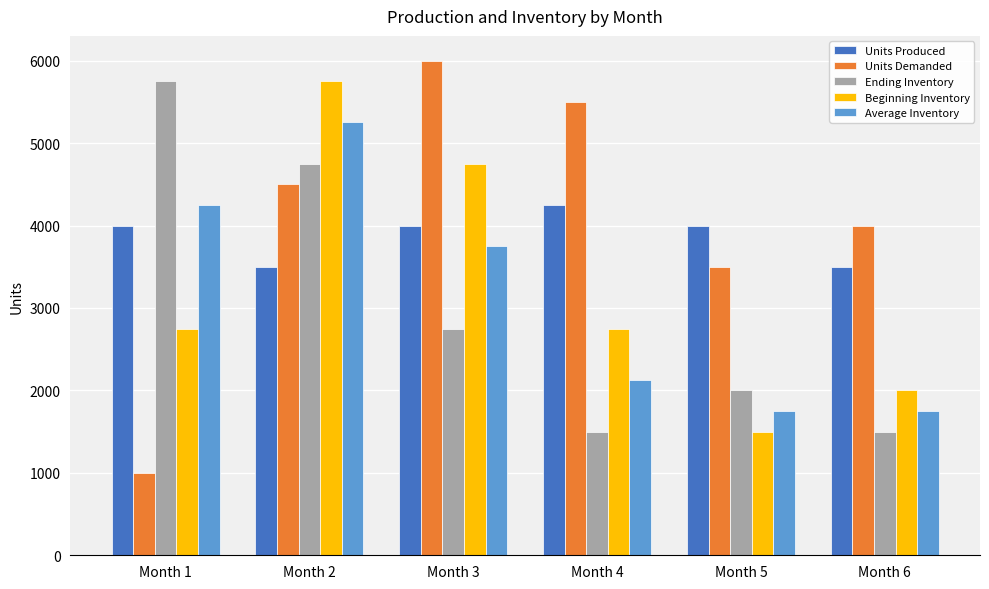

How many distinct data groups are displayed?

5